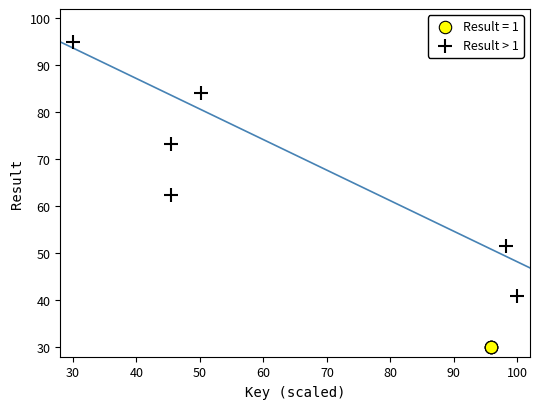

Which series reaches the maximum Y coordinate?

Result > 1